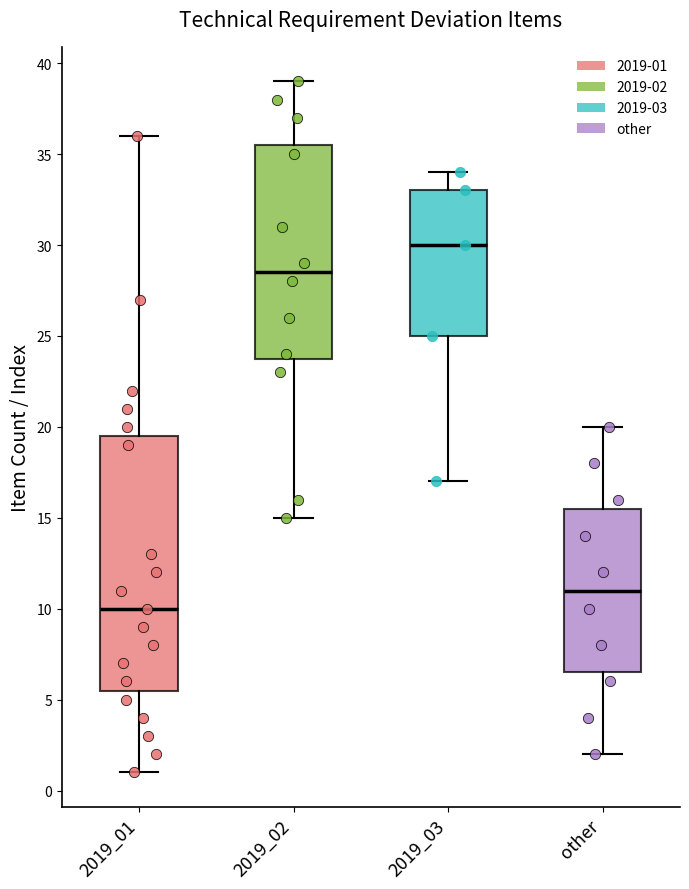

Reading left to right, transcribe this box plot: for each box, give where its median line is, the range the box spans, and where its two whiskers end, as read against the y-axis. The values are not printed on the chart, so give them approximately, as read against the axis.

2019_01: median 10.0, box 5.5 to 19.5, whiskers 1.0 to 36.0
2019_02: median 28.5, box 24.0 to 35.5, whiskers 15.0 to 39.0
2019_03: median 30.0, box 25.0 to 33.0, whiskers 17.0 to 34.0
other: median 11.0, box 6.5 to 15.5, whiskers 2.0 to 20.0